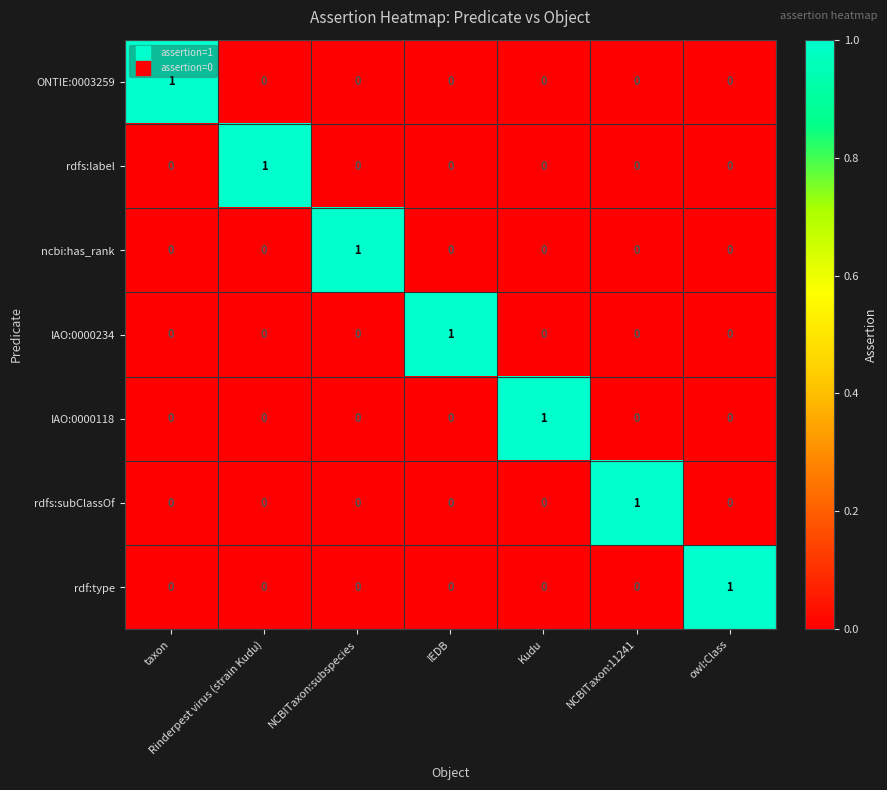

At which label does rdfs:label reach its peak?

Rinderpest virus (strain Kudu)